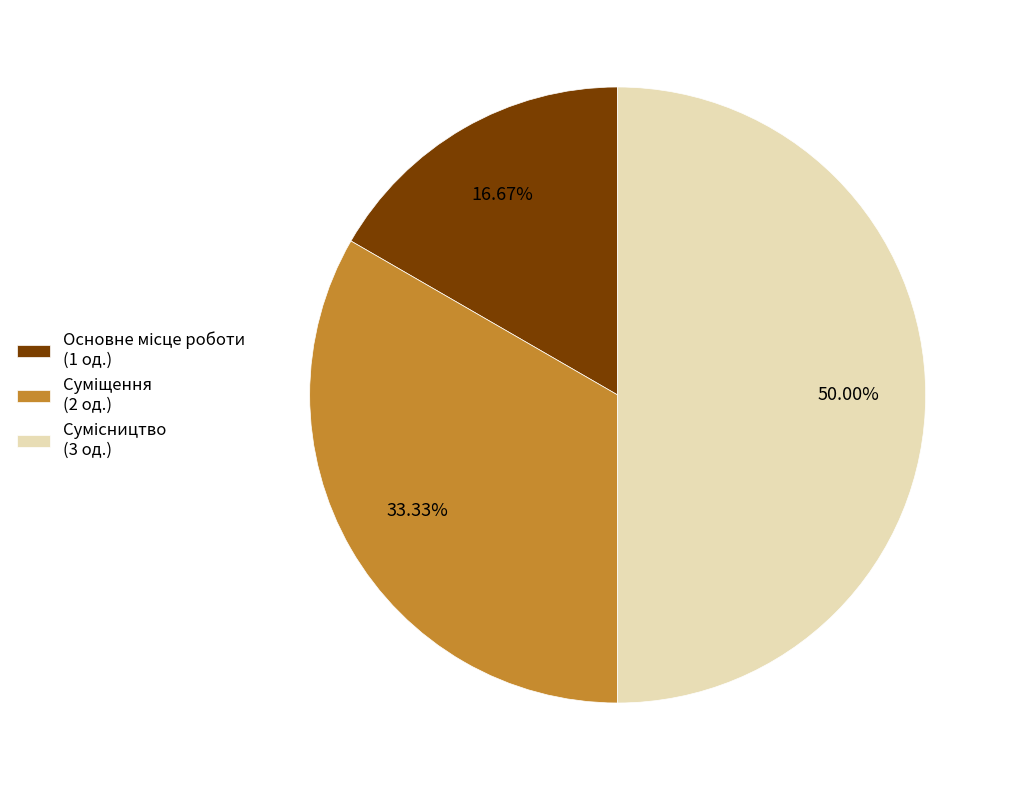

Which slice is the smallest?

Основне місце роботи